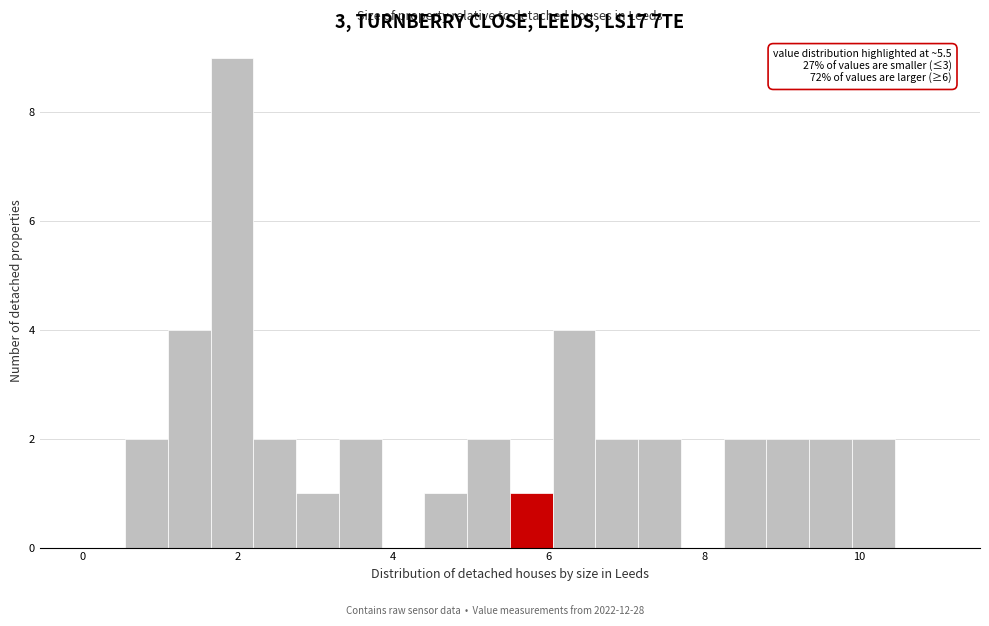

Read against the x-axis, roughly where is the centre of the tallest bar?

2.0